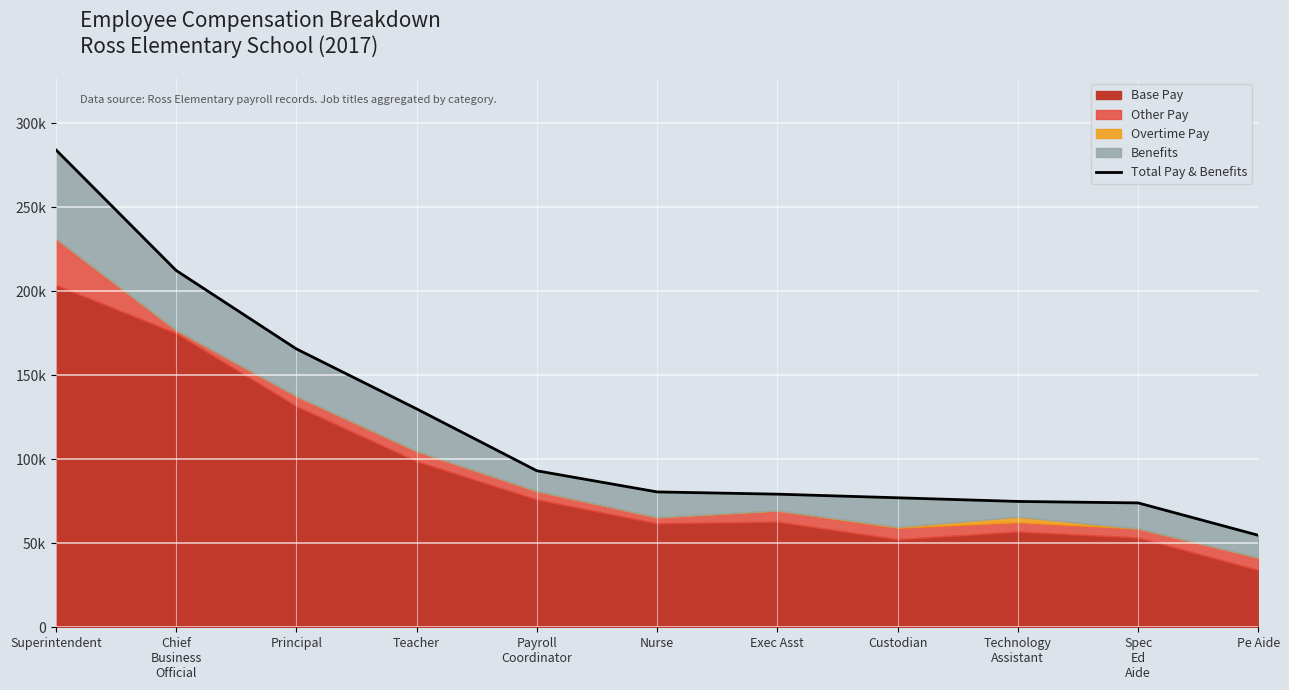

Rank the categories by value from highest to lowest.

Superintendent, Chief
Business
Official, Principal, Teacher, Payroll
Coordinator, Nurse, Exec Asst, Custodian, Technology
Assistant, Spec
Ed
Aide, Pe Aide